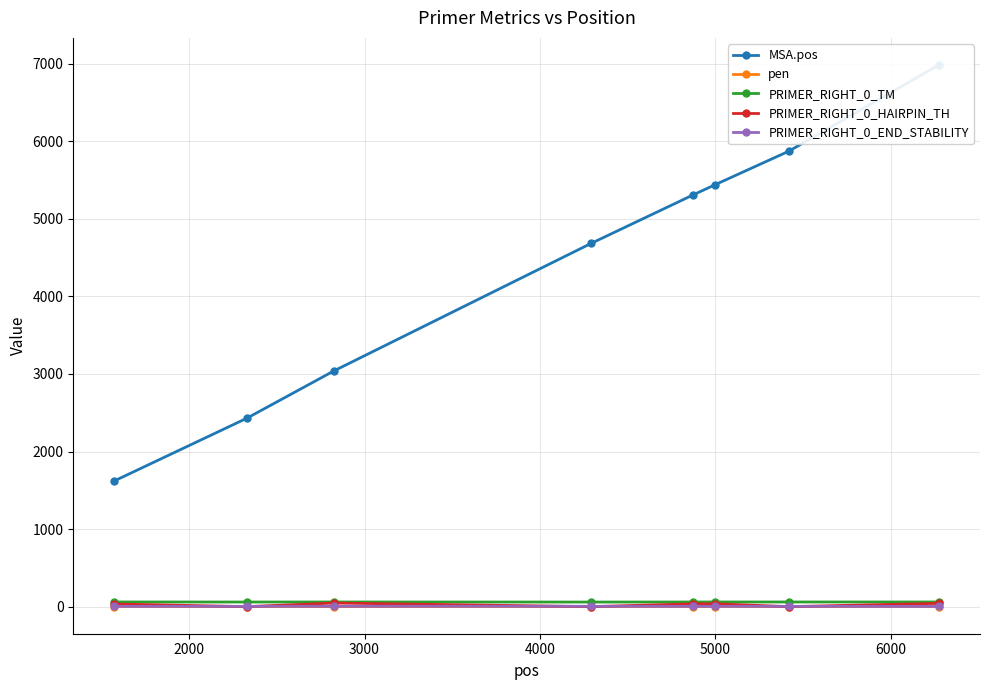

Which series has the largest range (max minus min)?

MSA.pos